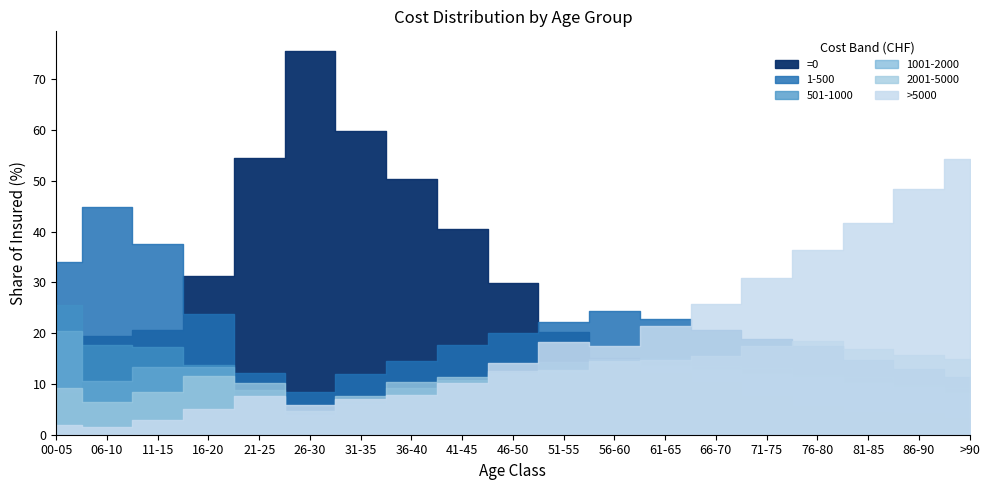

What is the label of the 11th point from the right?

41-45